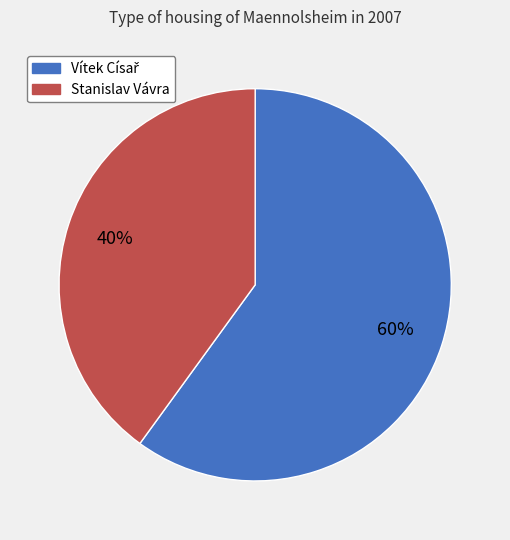

Does Stanislav Vávra represent more than half of the total?

No